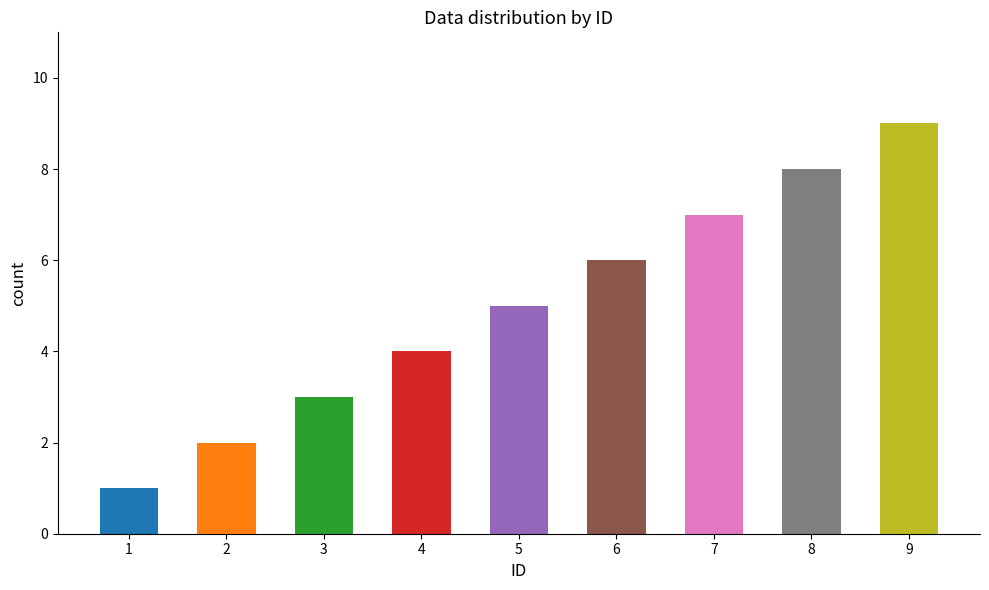

Count the values in the range 3 to 7.

5